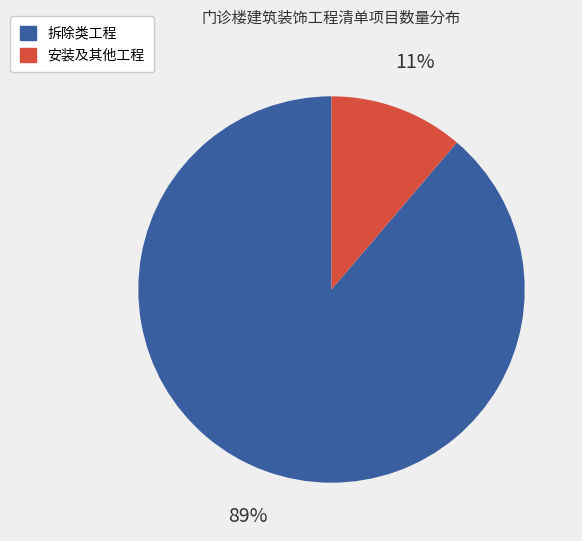

To the nearest percent, what is the average slice percentage?

50%